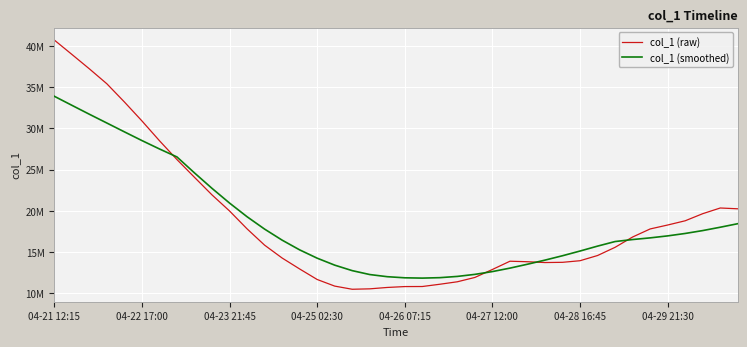

True or false: col_1 (raw) has more than 1 interior local peaks.

True